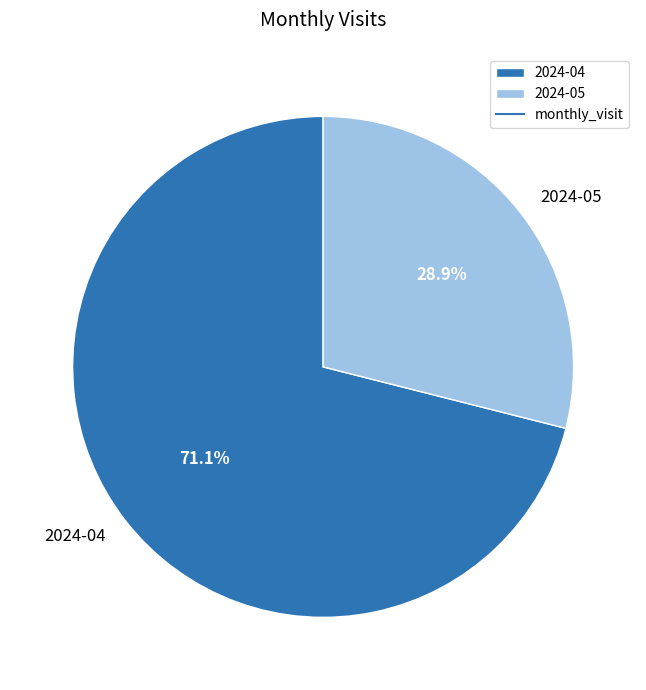

Does 2024-04 account for over 50% of the chart?

Yes